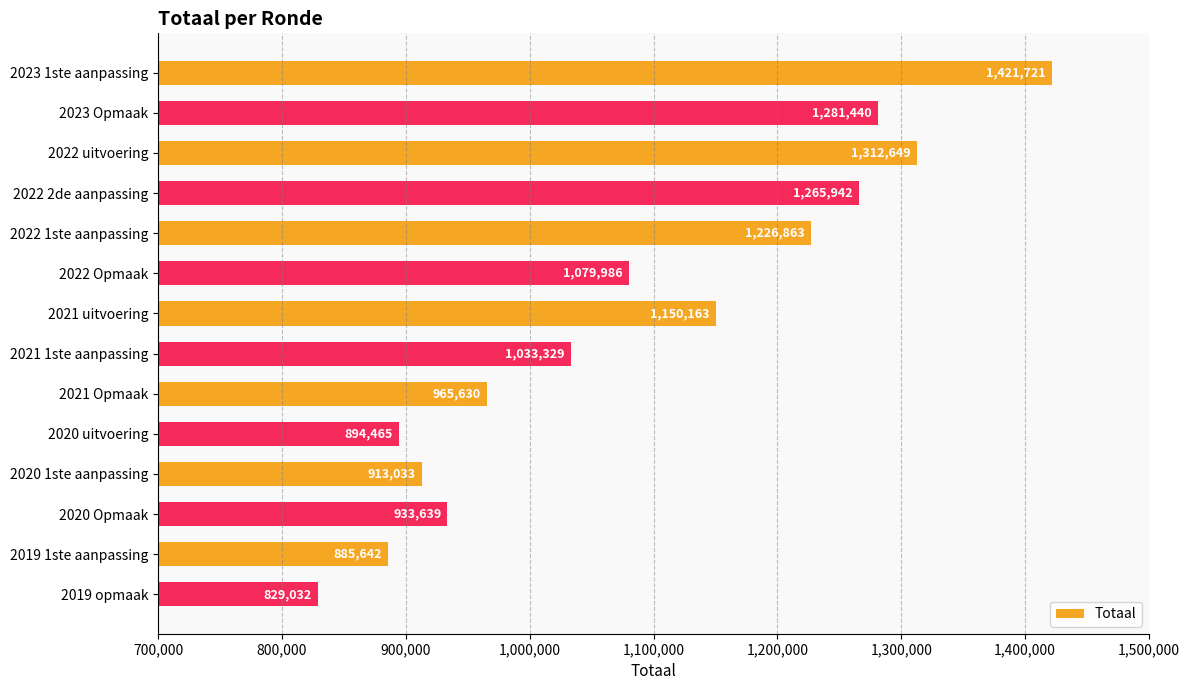

At which category does the chart reach its peak across all series?

2023 1ste aanpassing